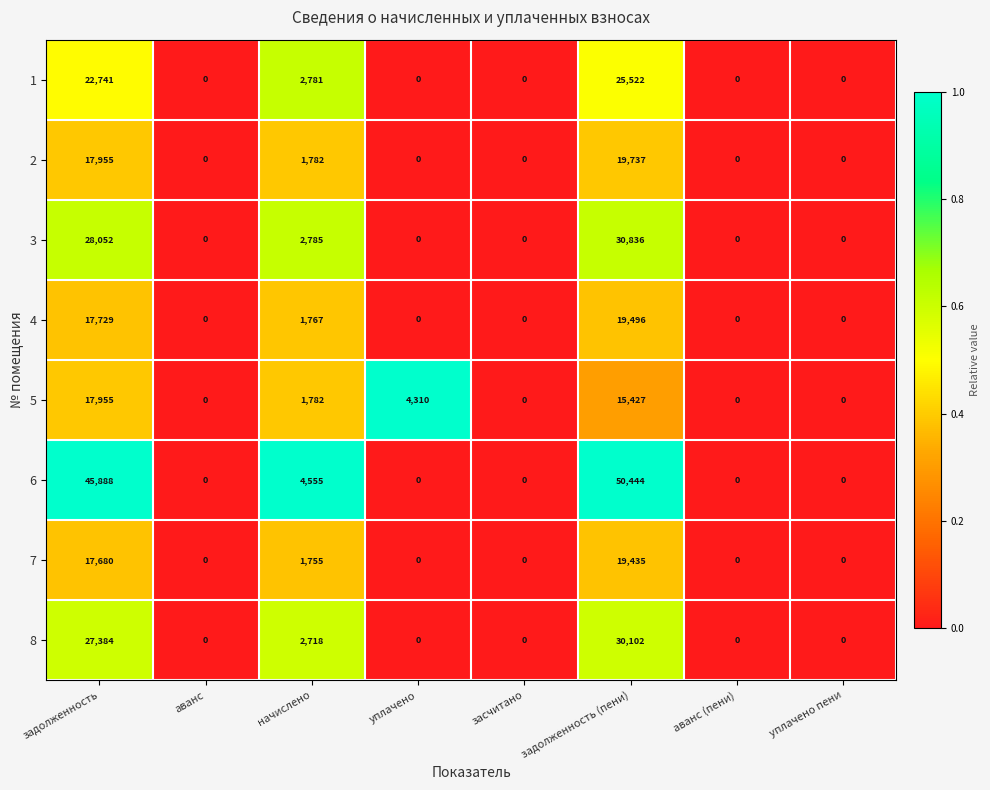

What is the difference between the maximum and minimum values in the 4 series?

19496